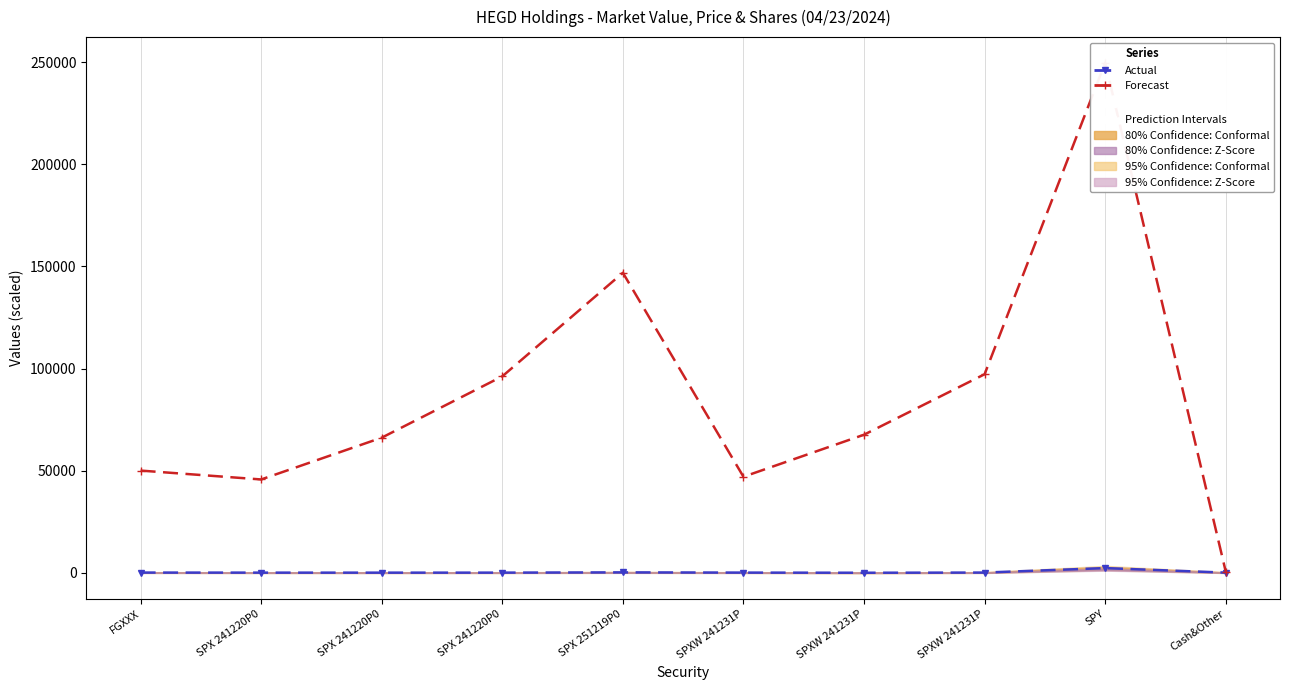

Reading left to right, list all the values displayed in this chart.

Actual (MarketValue ×10⁻⁵): FGXXX=34.7	SPX 241220P0=2.5	SPX 241220P0=-7.1	SPX 241220P0=5.2	SPX 251219P0=131.0	SPXW 241231P=18.0	SPXW 241231P=-51.9	SPXW 241231P=37.3	SPY=2224.9	Cash&Other=6.5
Forecast (Price ×500): FGXXX=50000.0	SPX 241220P0=45650.0	SPX 241220P0=66125.0	SPX 241220P0=96175.0	SPX 251219P0=146900.0	SPXW 241231P=46975.0	SPXW 241231P=67575.0	SPXW 241231P=97200.0	SPY=249860.0	Cash&Other=500.0